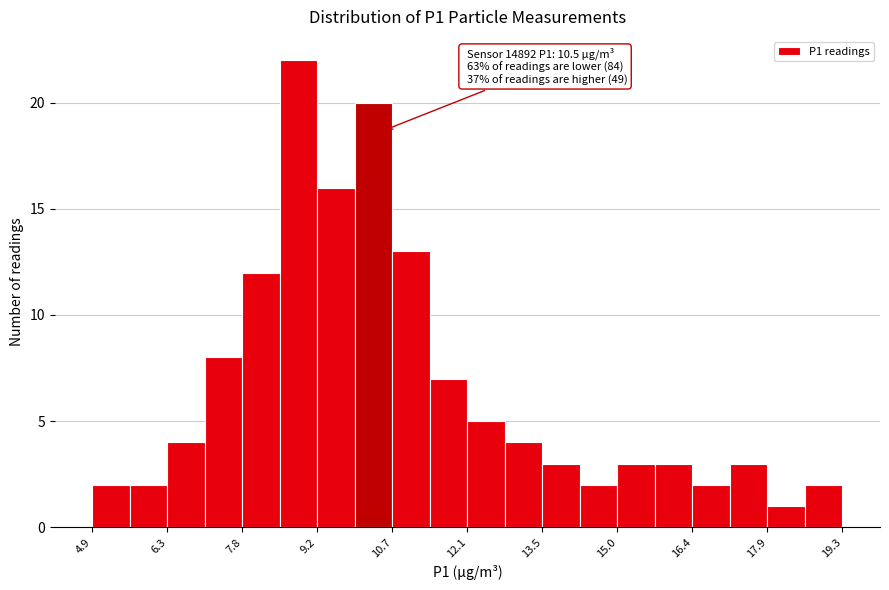

Around what value on the x-axis is the tallest bar? Give the approximate position of its centre, as read against the axis.

8.8